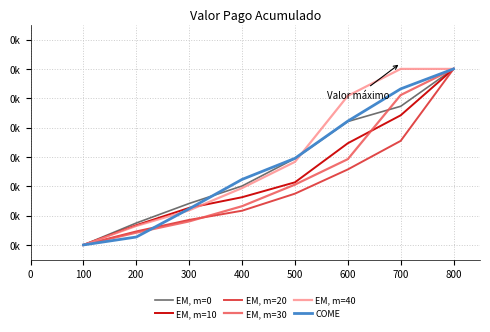

What is the spread (max minus min) of values at 400?

0.1